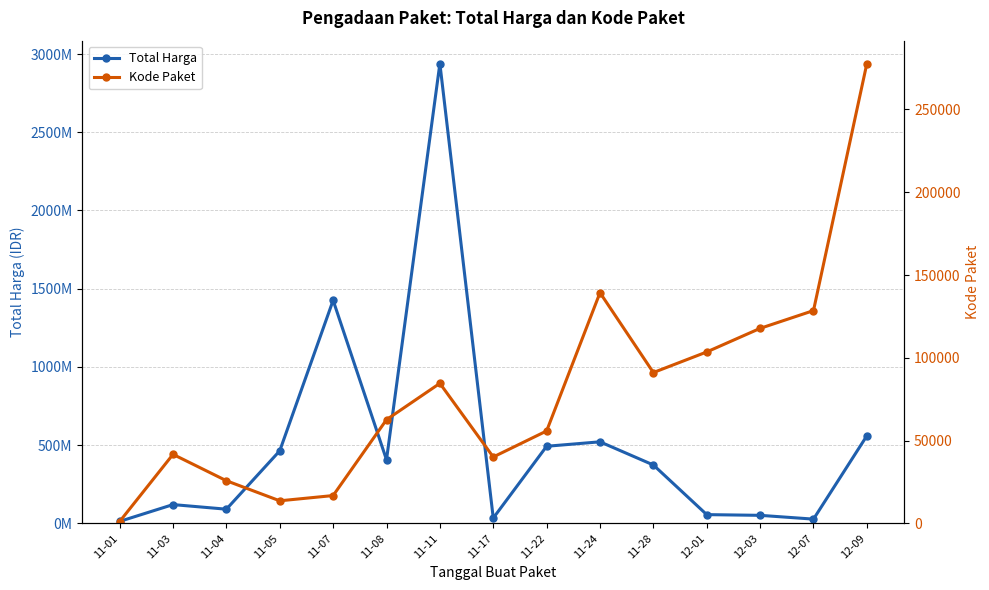

Is it true that Kode Paket equals 55826 at 11-22?

True